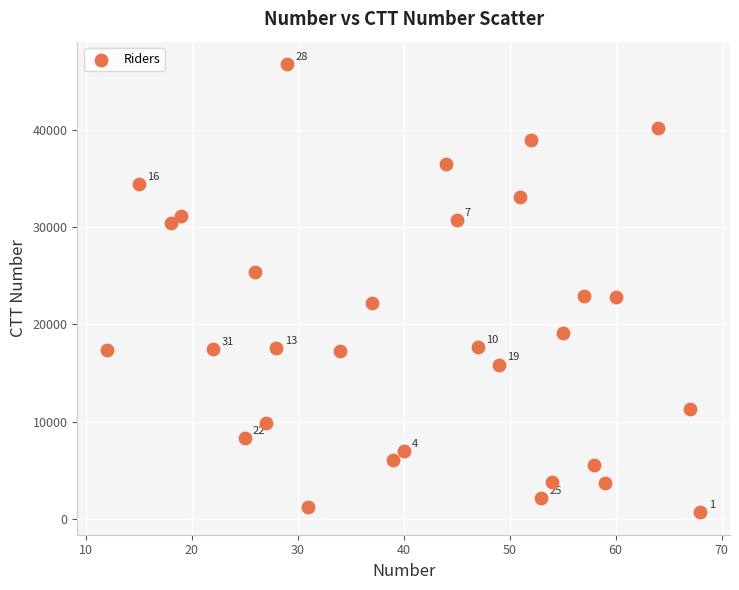

What is the range of X values (max minus min)?

56